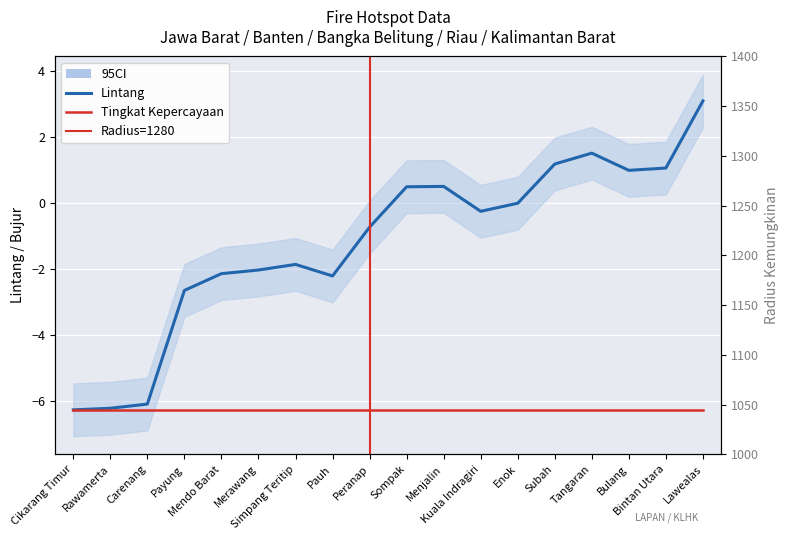

What is the difference between the lintang values at Pauh and Tangaran?

3.7